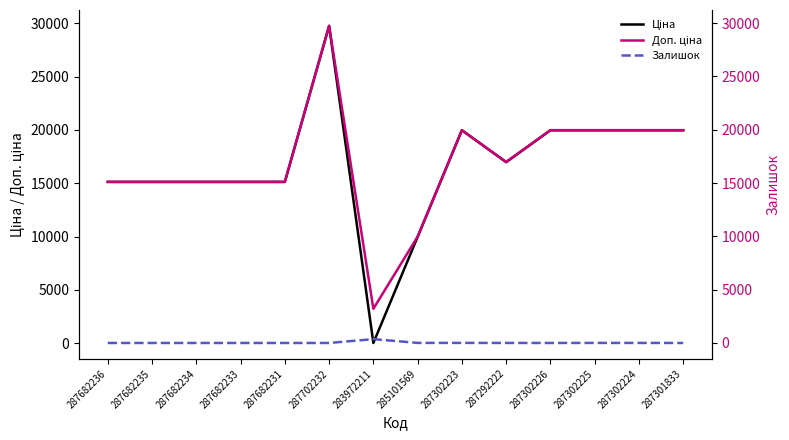

What position from the left is 287682236?

1